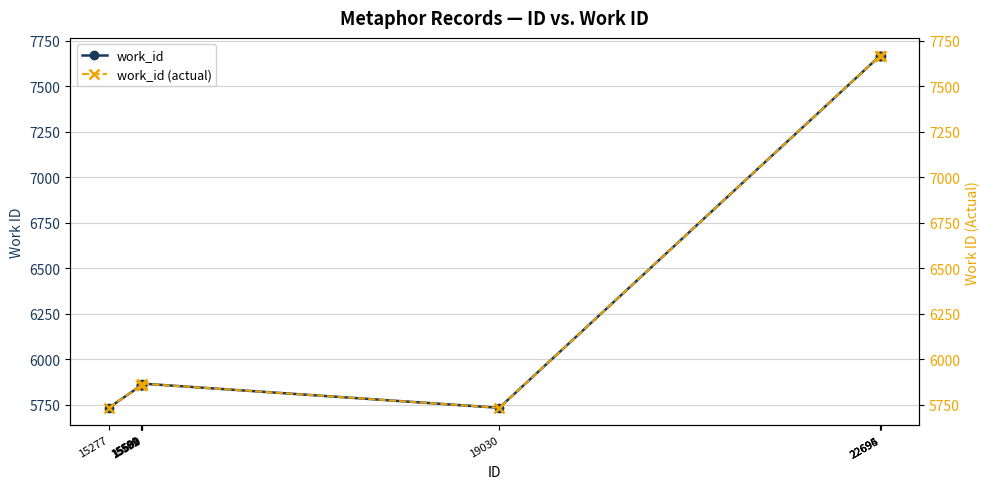

What is the value of the work_id (actual) point at the 5th from the left?

5857